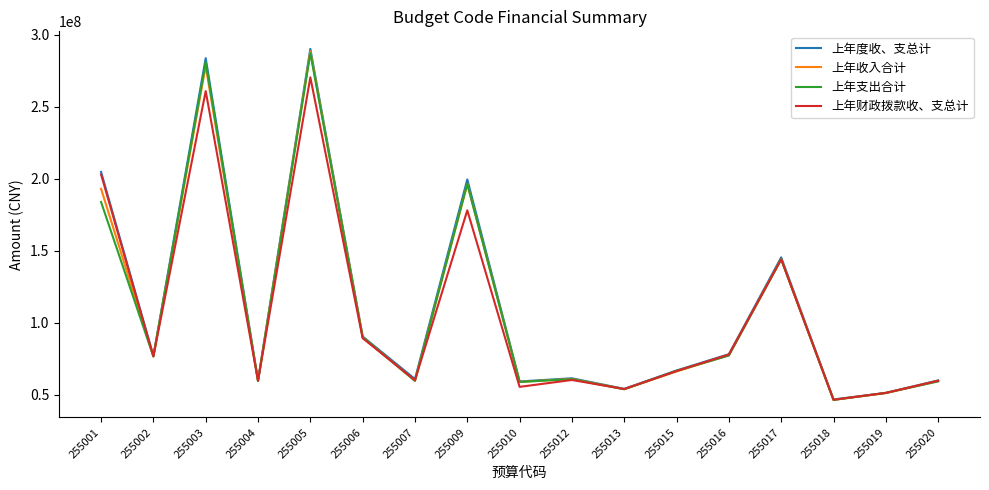

What is the difference between the maximum and minimum values in the 上年收入合计 series?

241864435.7